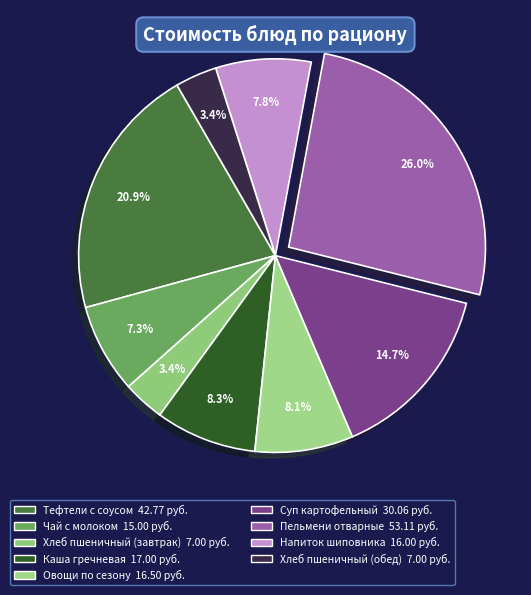

Is it true that Овощи по сезону is 17% of the pie?

False